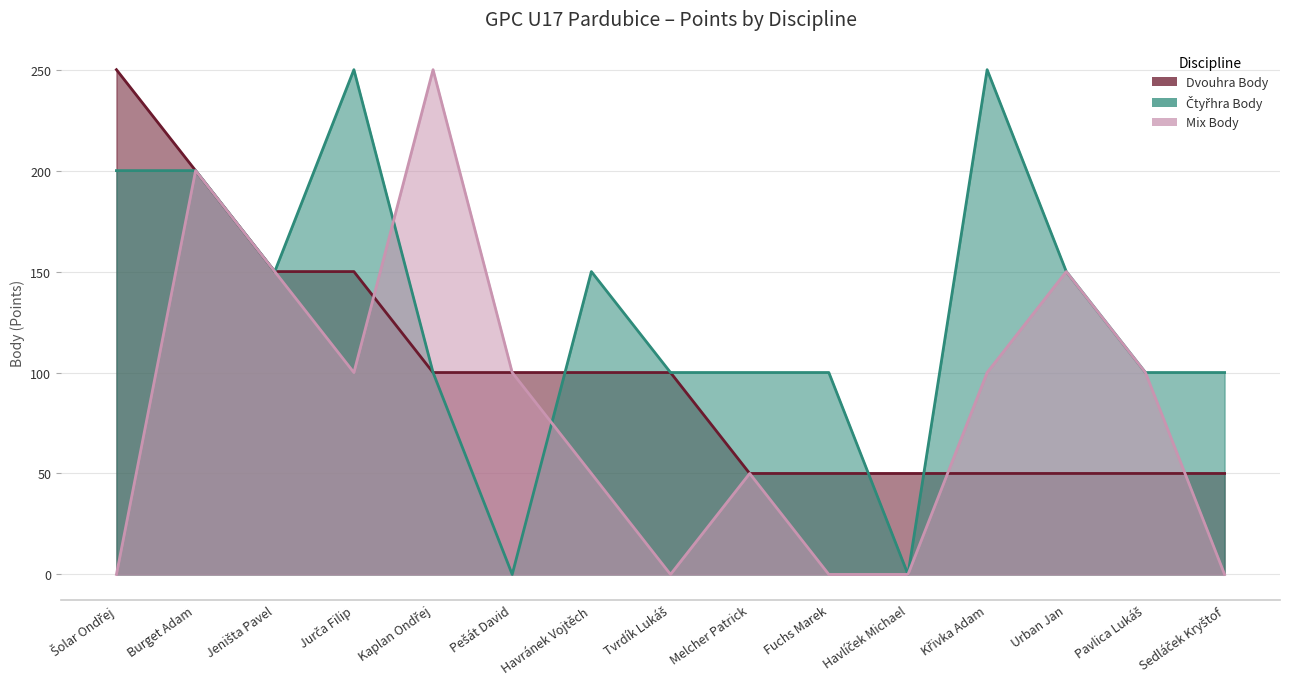

Which category has the highest value in the Dvouhra Body series?

Šolar Ondřej